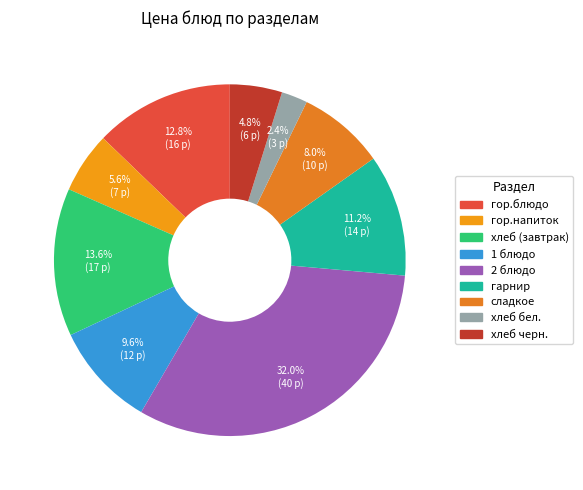

Count the number of slices in the pie.

9